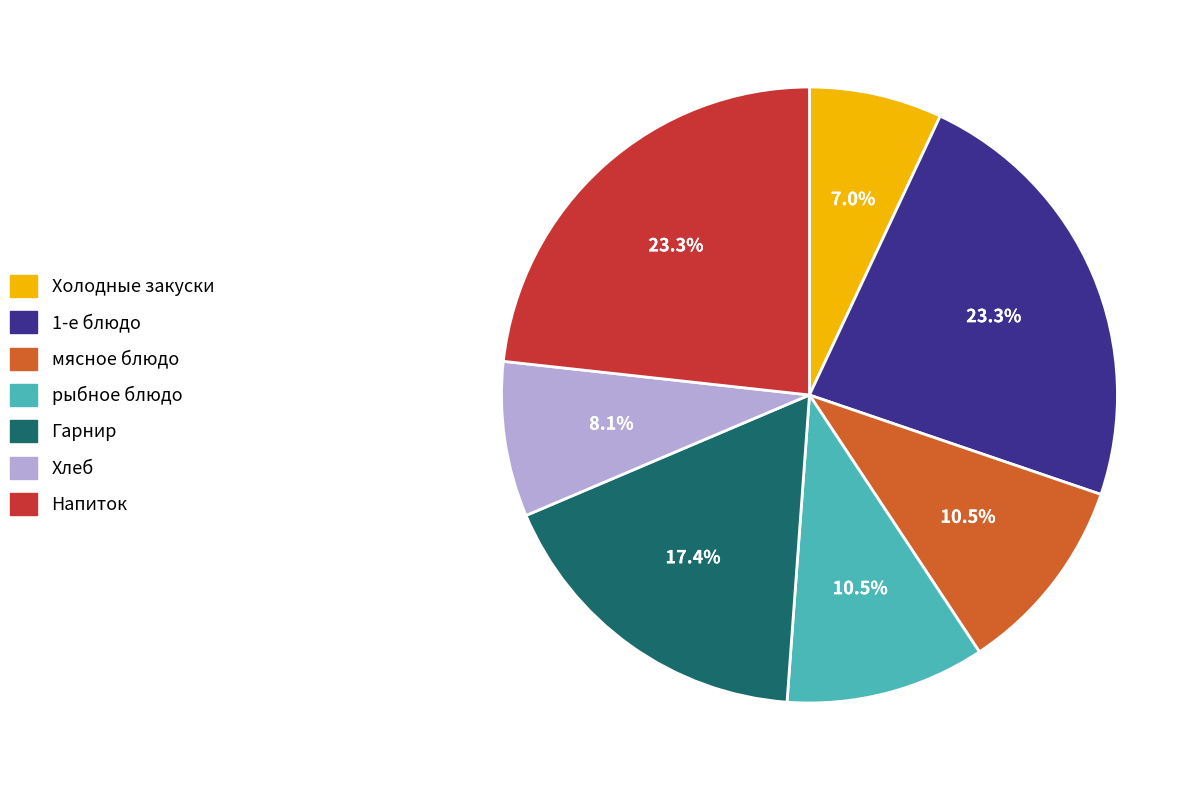

Between рыбное блюдо and Холодные закуски, which is larger?

рыбное блюдо